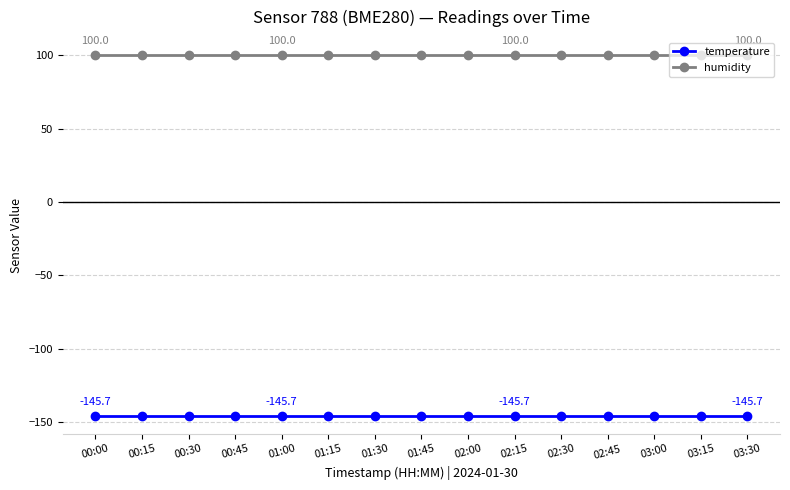

List the series in order of their peak value, lowest first.

temperature, humidity